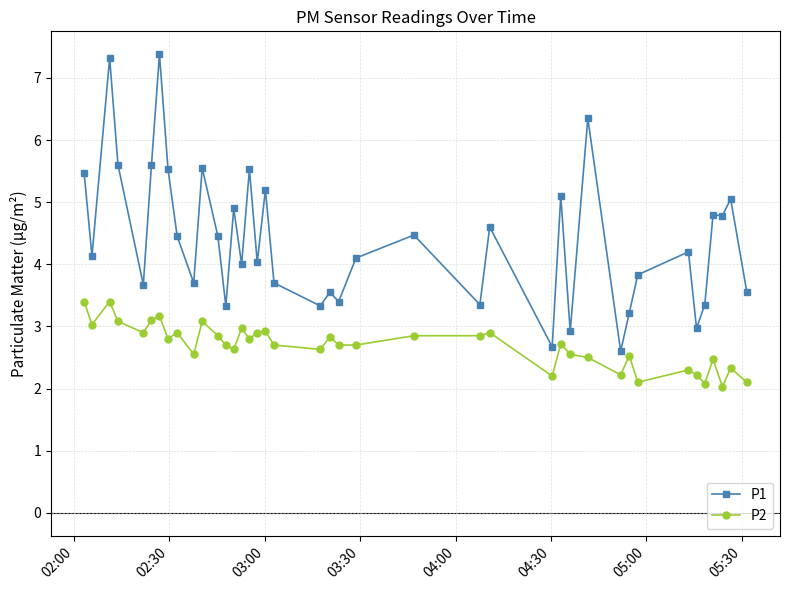

Which series has the largest total across all categories?

P1